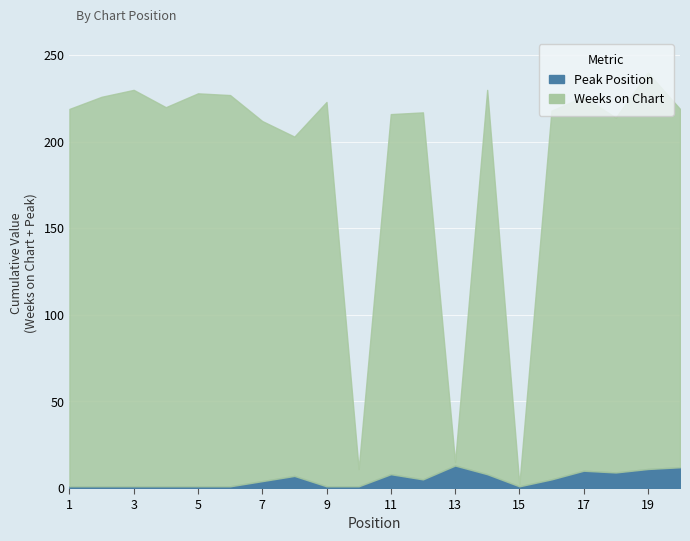

What is the average value of the Peak Position series?

5